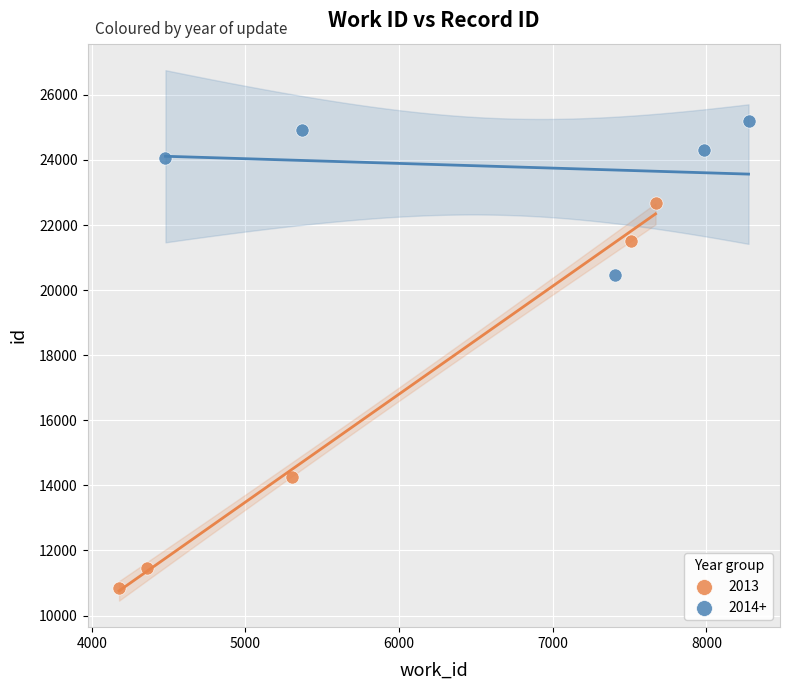

What are all the series names shown in the legend?

2013, 2014+